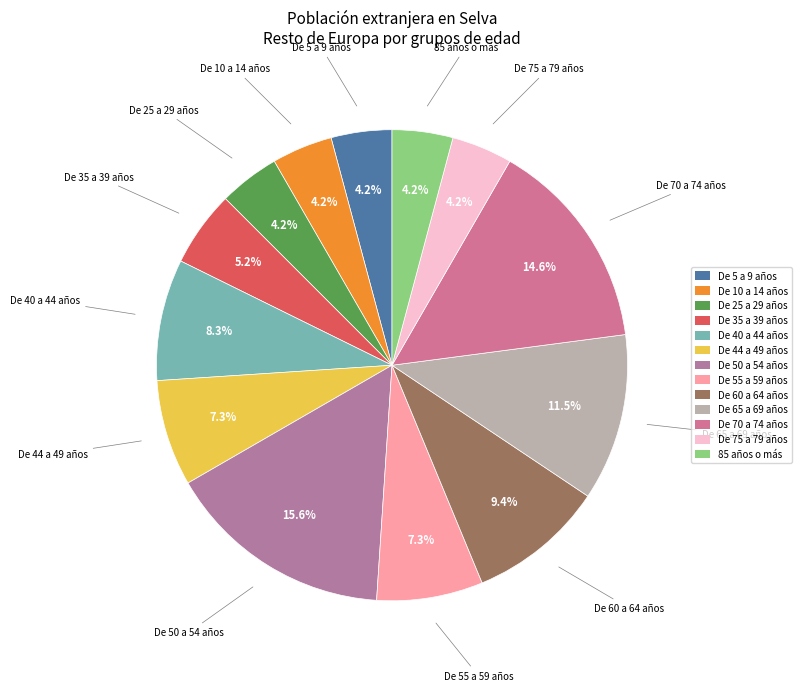

Between De 50 a 54 años and De 65 a 69 años, which is larger?

De 50 a 54 años